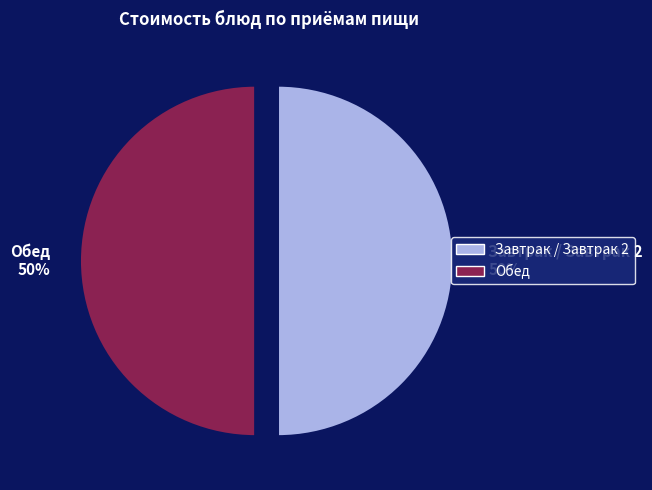

To the nearest percent, what is the combined percentage of Завтрак / Завтрак 2 and Обед?

100%